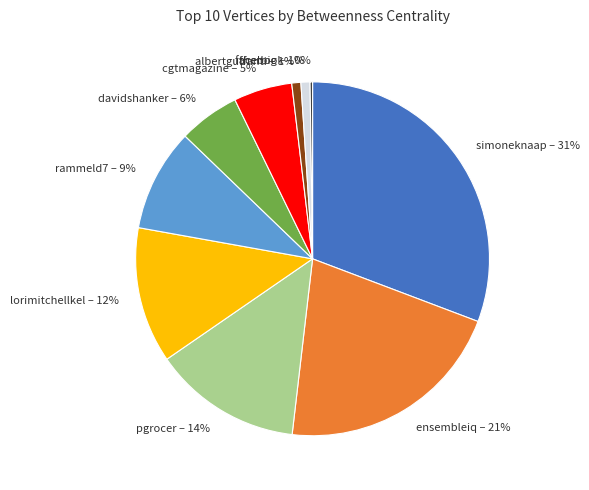

What percentage is the rammeld7 – 9% slice, to the nearest percent?

9%